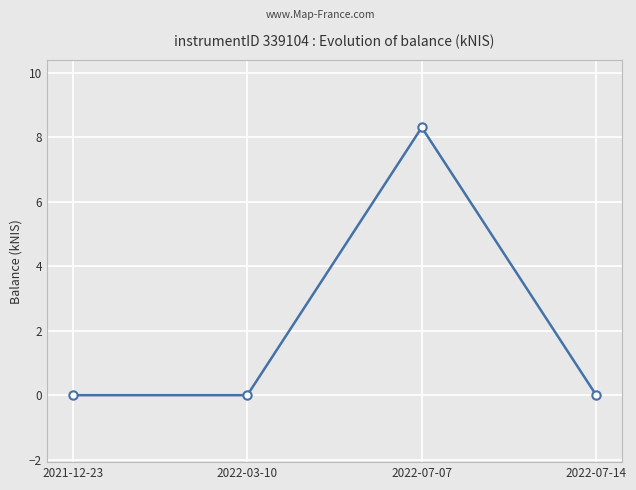

What is the average value?

2.1